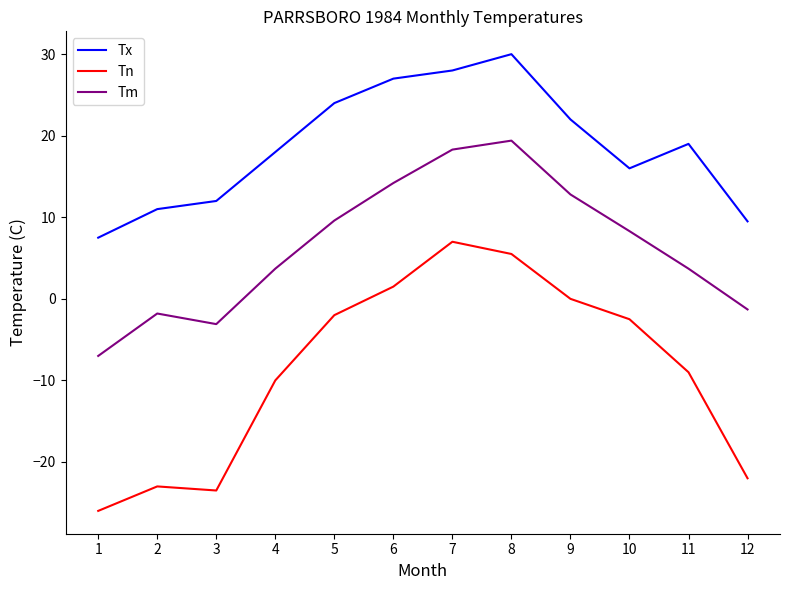

Rank the series at 10 from highest to lowest value.

Tx, Tm, Tn